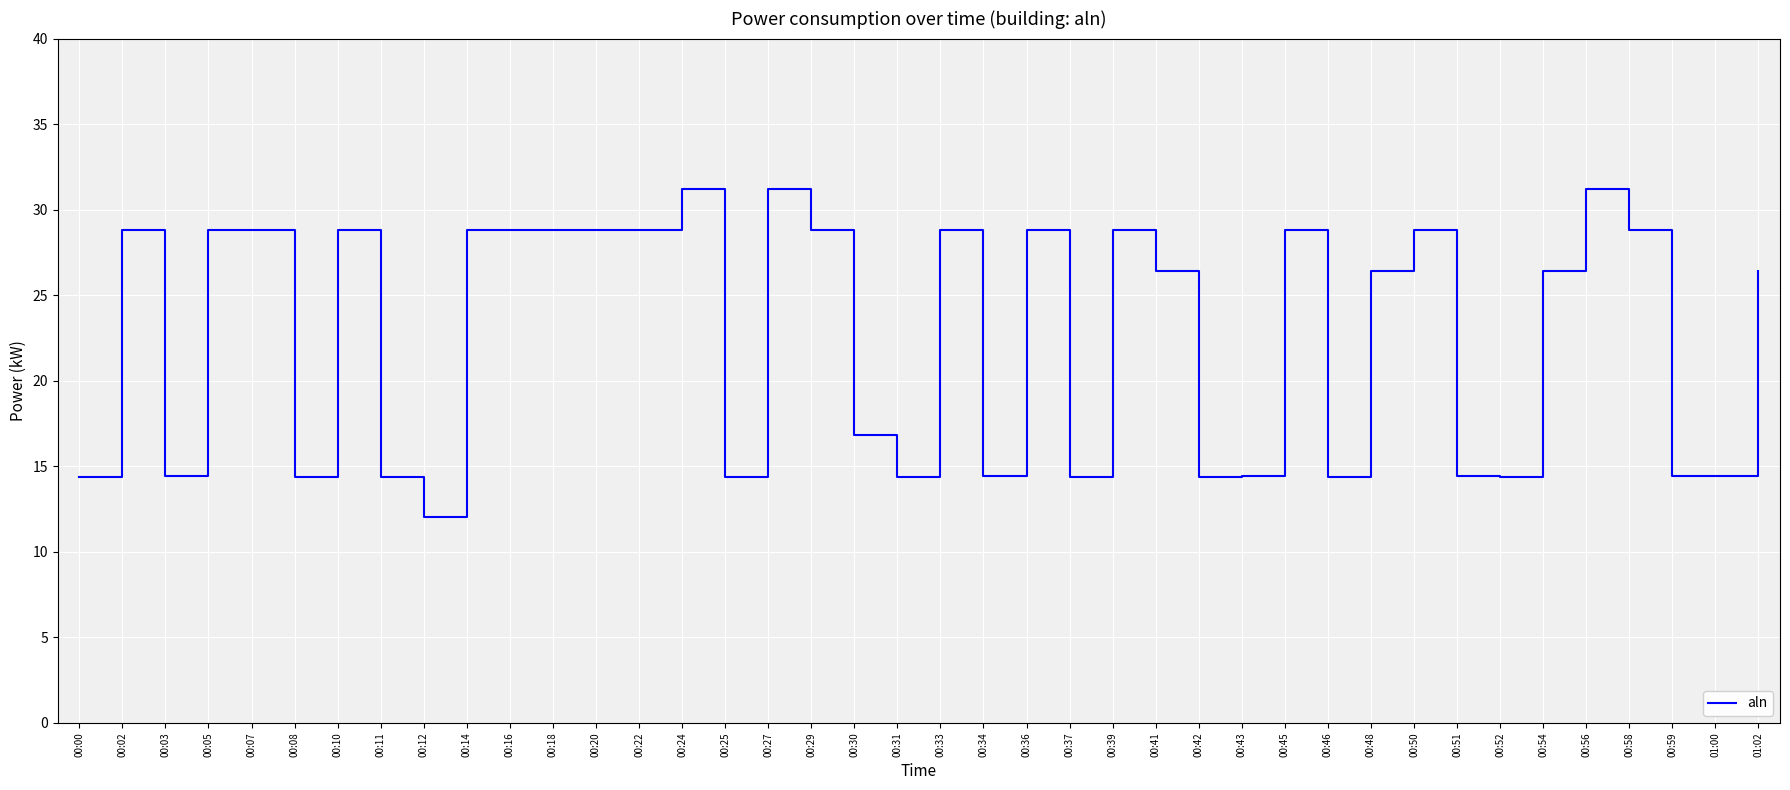

What position from the right is 00:07?

36